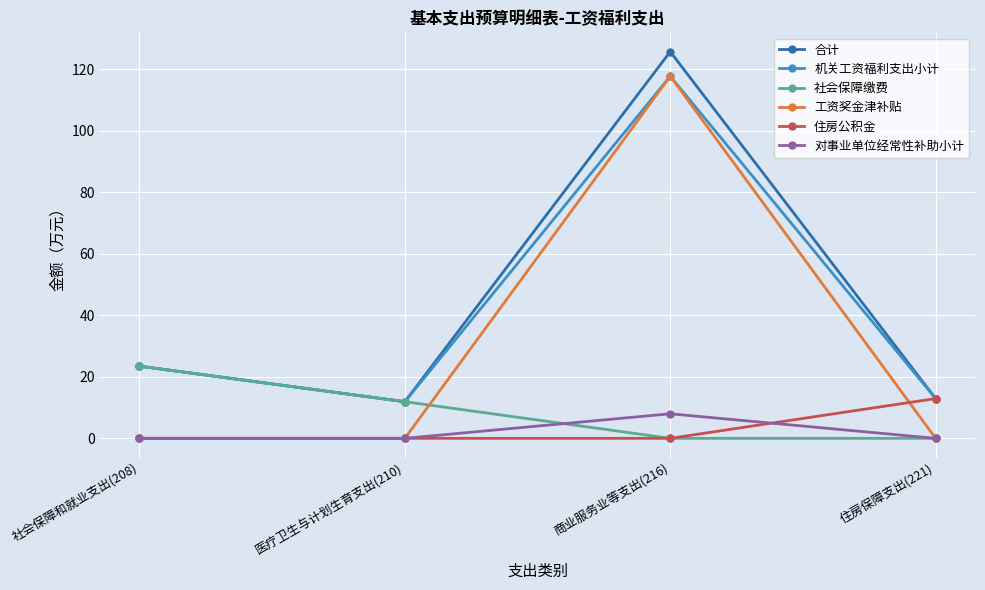

At how many categories does at least one series exceed 94?

1